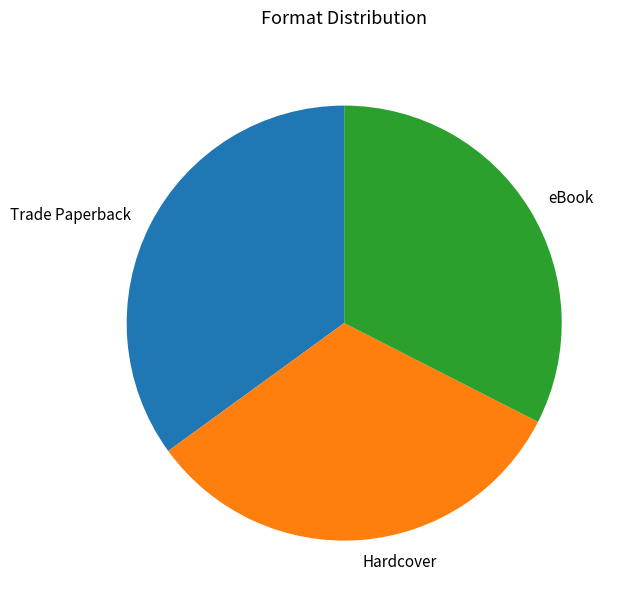

Is there any slice that represents more than half of the pie?

No